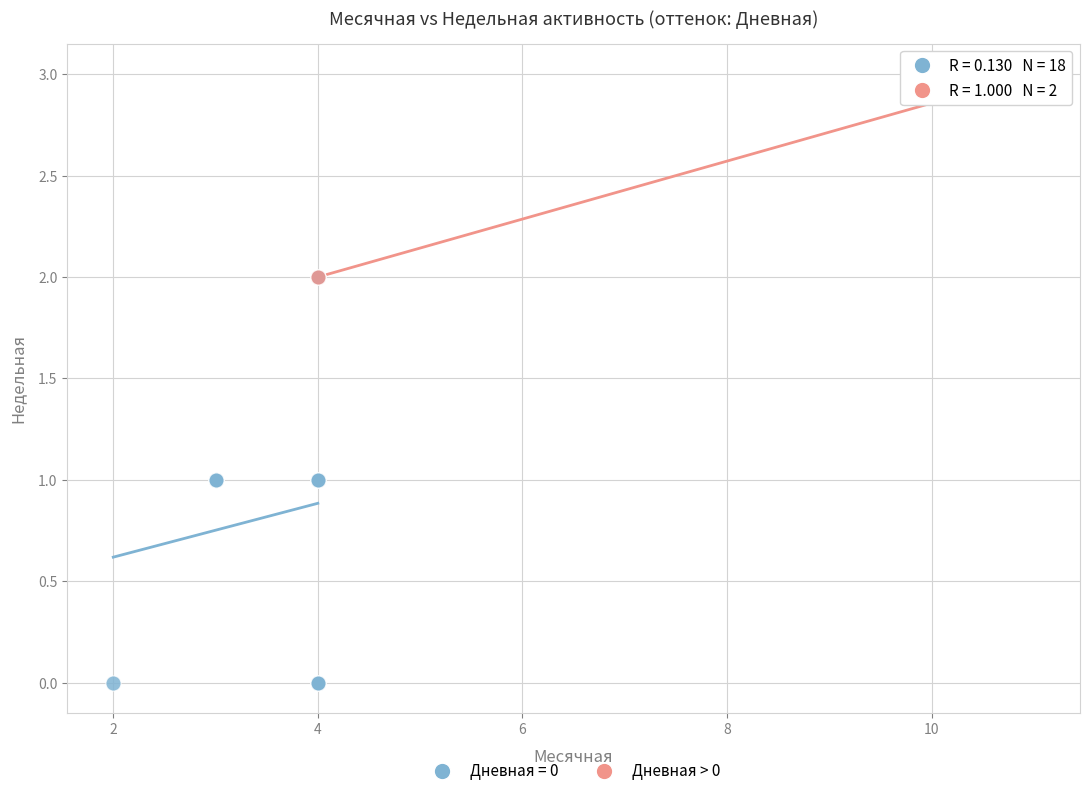

What are all the series names shown in the legend?

Дневная = 0, Дневная > 0